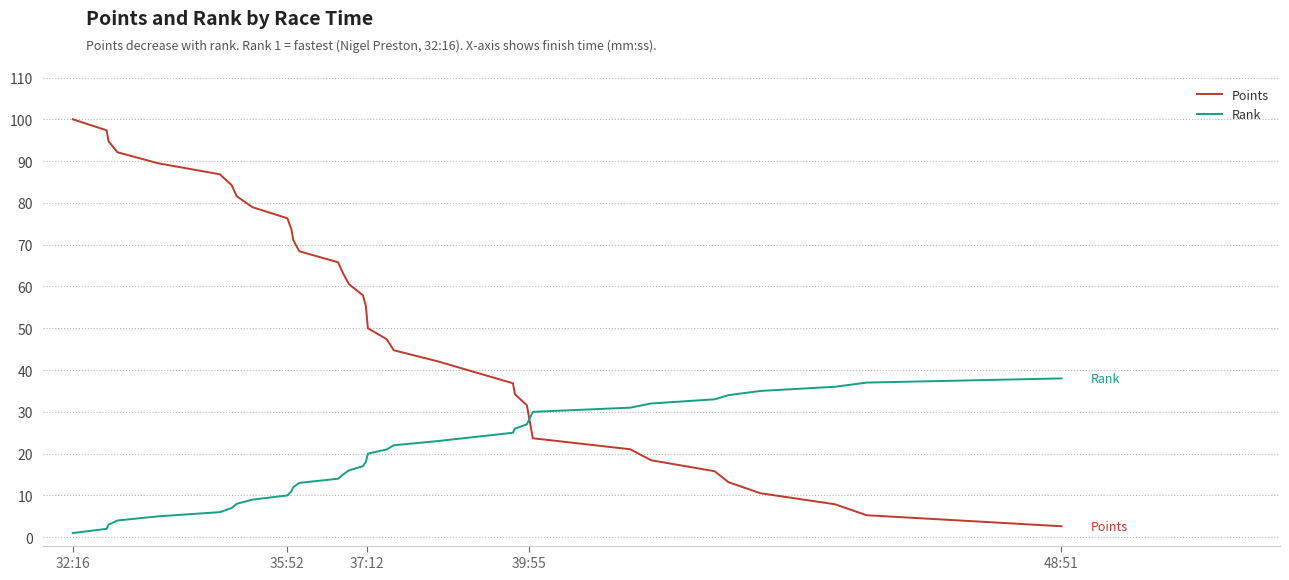

What is the minimum value for Points?

2.6